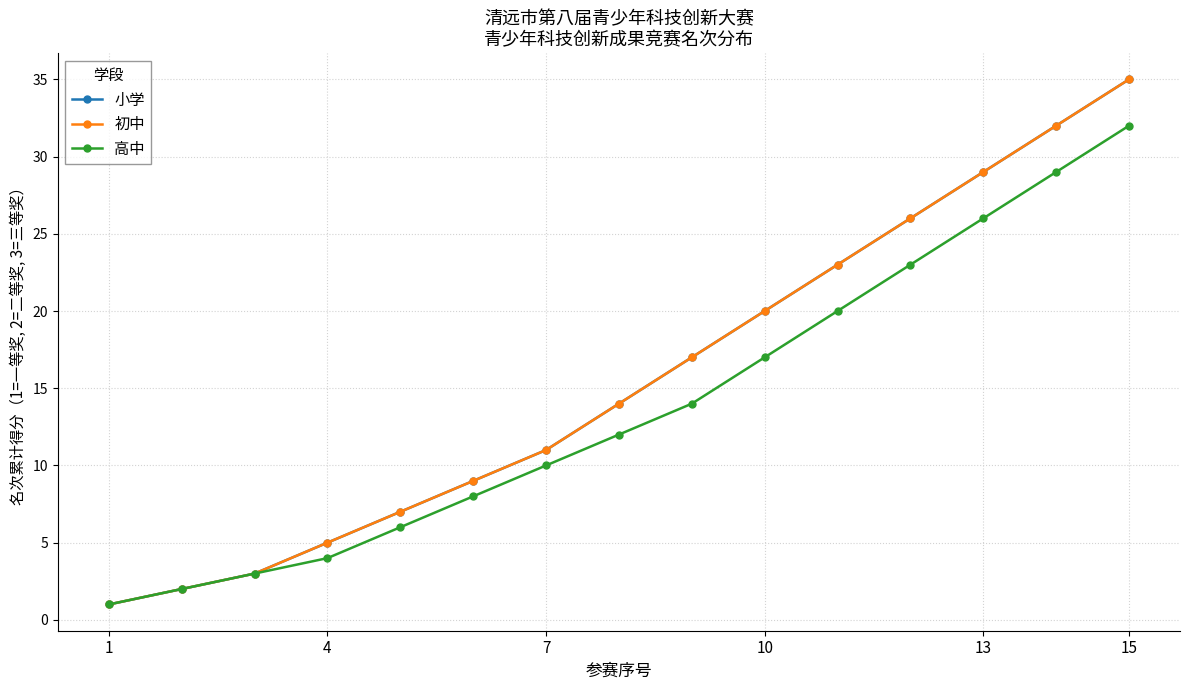

True or false: 小学 and 高中 cross at least once.

False